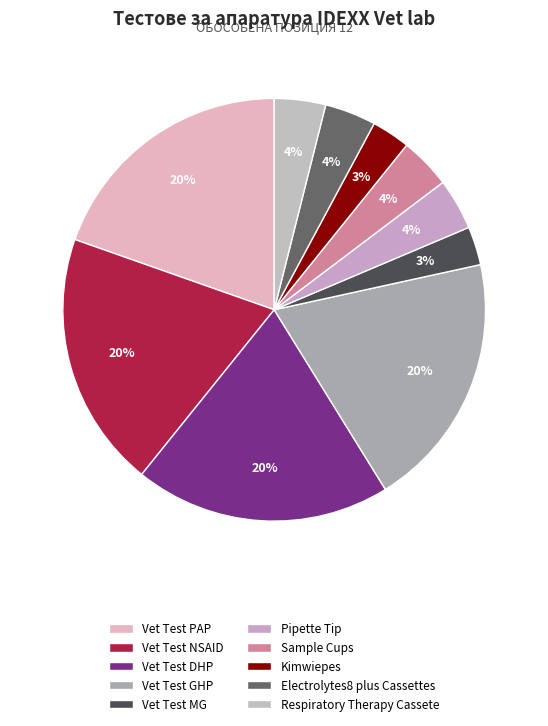

To the nearest percent, what is the average slice percentage?

10%